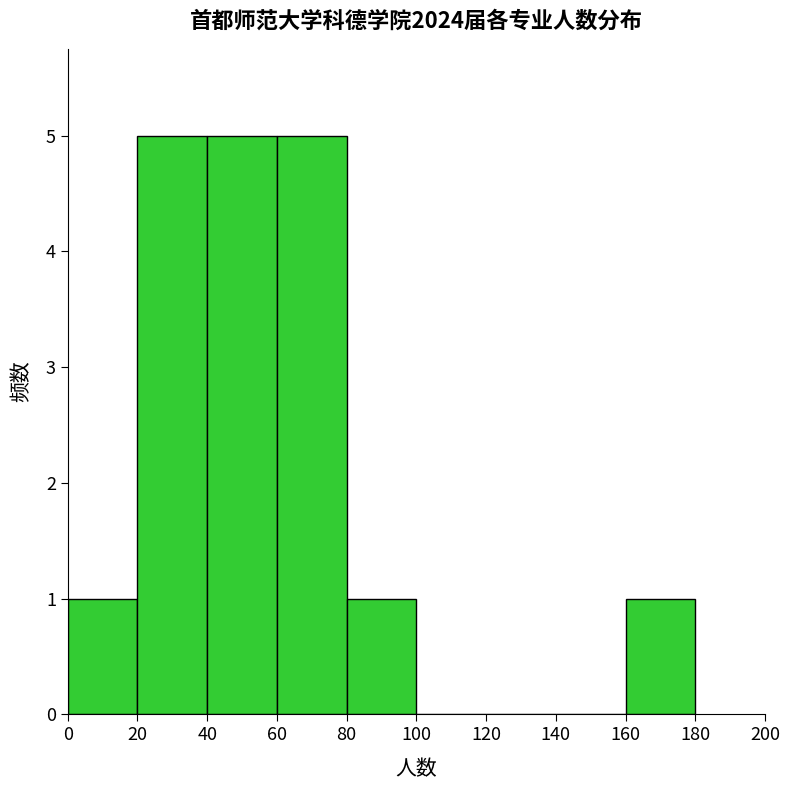

Reading left to right, list every bar in this chart as the range it spans on the x-axis followed by its height. The values are not printed on the chart, so give them approximately, as read against the axis.

0 to 20: 1
20 to 40: 5
40 to 60: 5
60 to 80: 5
80 to 100: 1
100 to 120: 0
120 to 140: 0
140 to 160: 0
160 to 180: 1